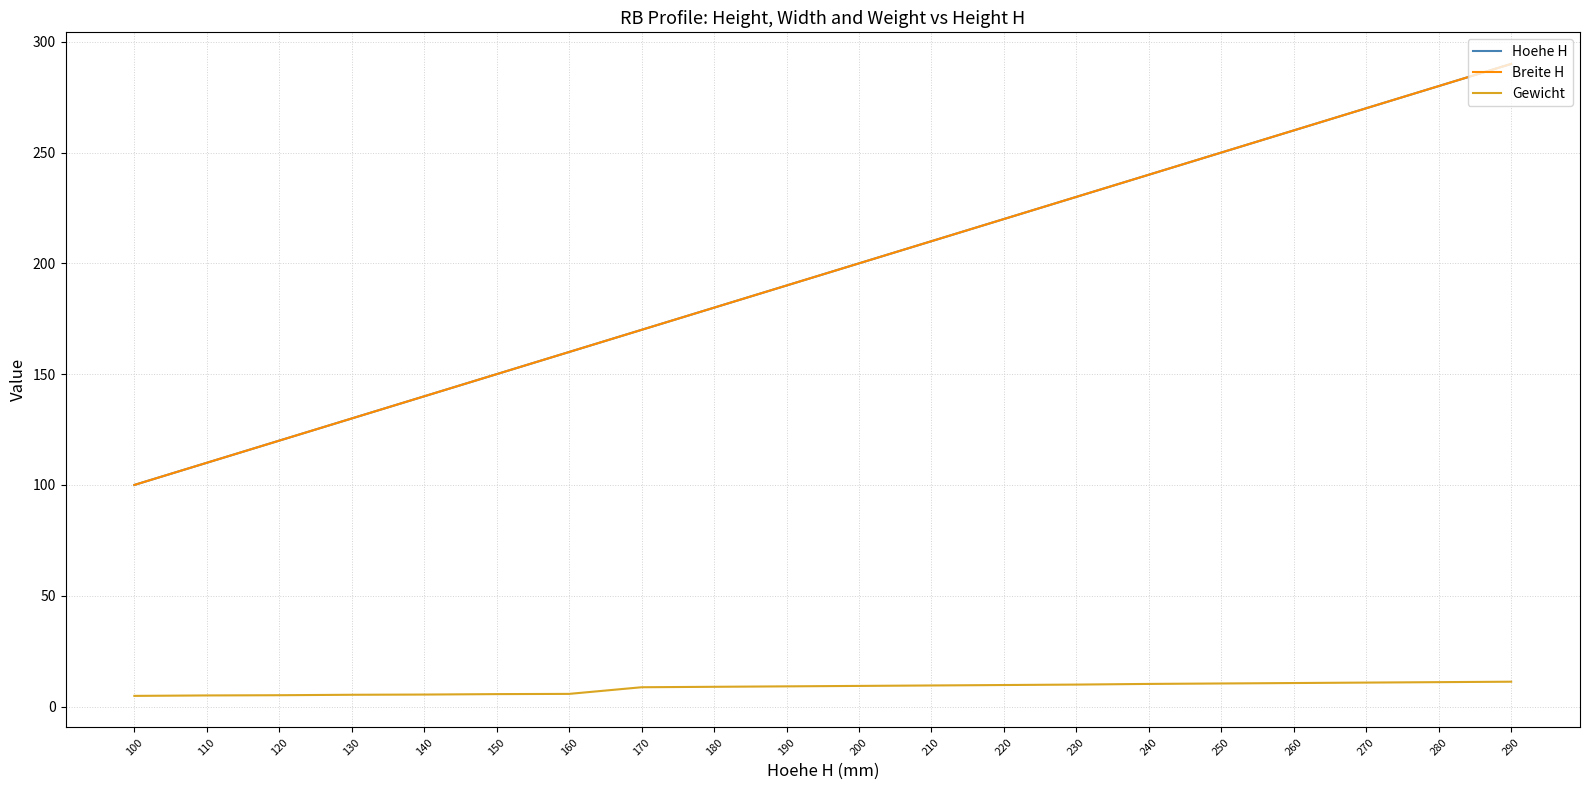

Reading right to left, extract all data points from this chart.

Hoehe H: 290.0	280.0	270.0	260.0	250.0	240.0	230.0	220.0	210.0	200.0	190.0	180.0	170.0	160.0	150.0	140.0	130.0	120.0	110.0	100.0
Breite H: 290.0	280.0	270.0	260.0	250.0	240.0	230.0	220.0	210.0	200.0	190.0	180.0	170.0	160.0	150.0	140.0	130.0	120.0	110.0	100.0
Gewicht: 11.2	11.0	10.8	10.6	10.4	10.2	9.9	9.7	9.5	9.3	9.1	8.9	8.7	5.7	5.6	5.4	5.3	5.1	5.0	4.8